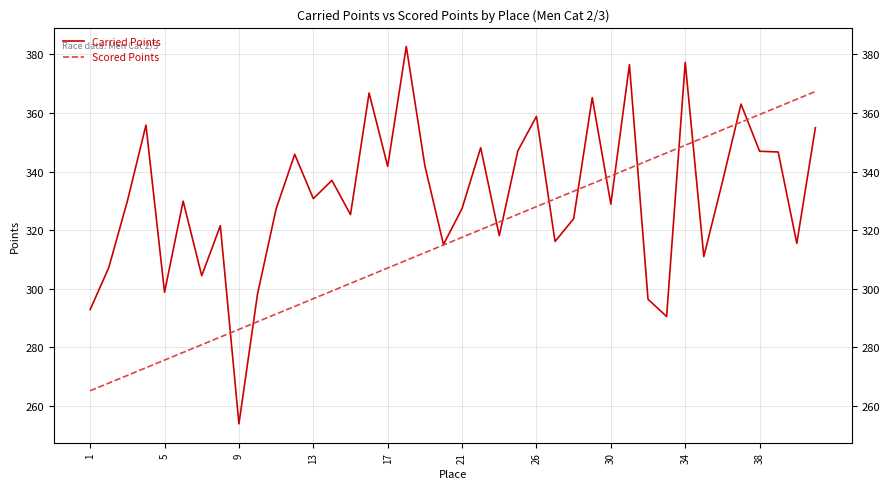

What is the value of the Carried Points point at the 13th from the left?

330.7